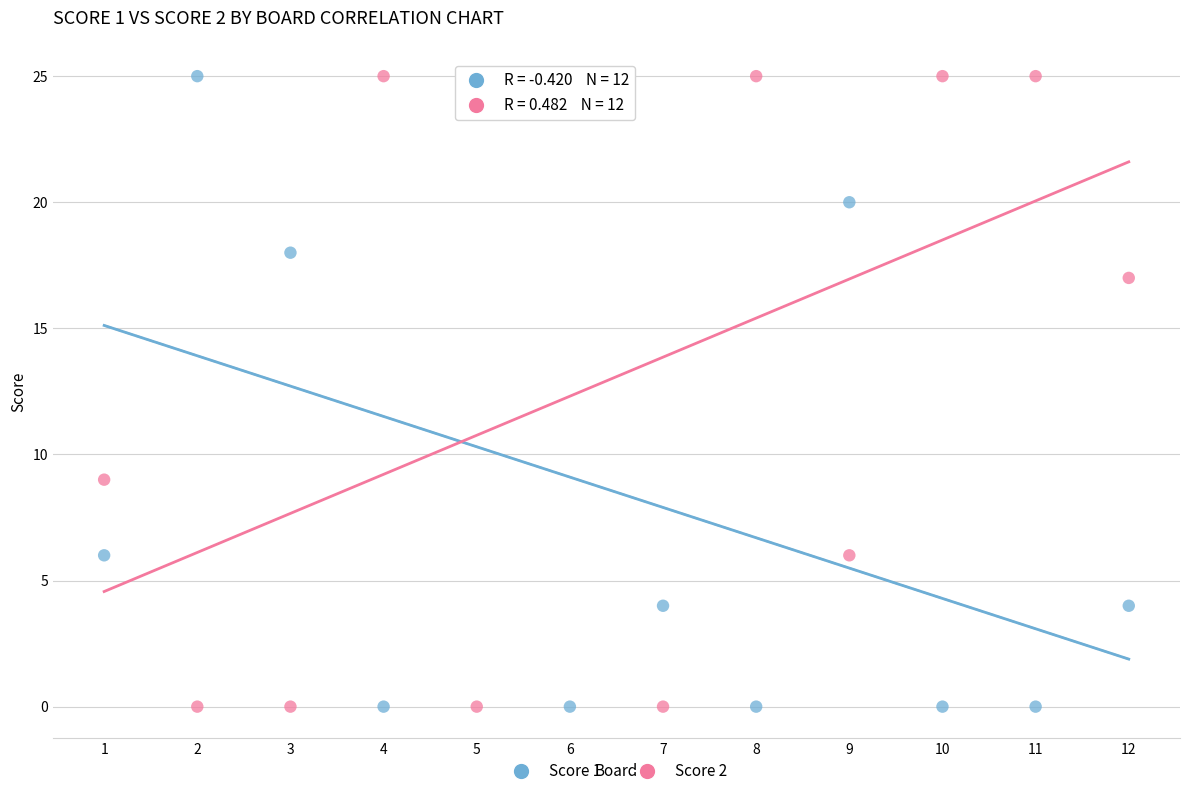

What is the X range (max minus min) for the scatter plot?

11